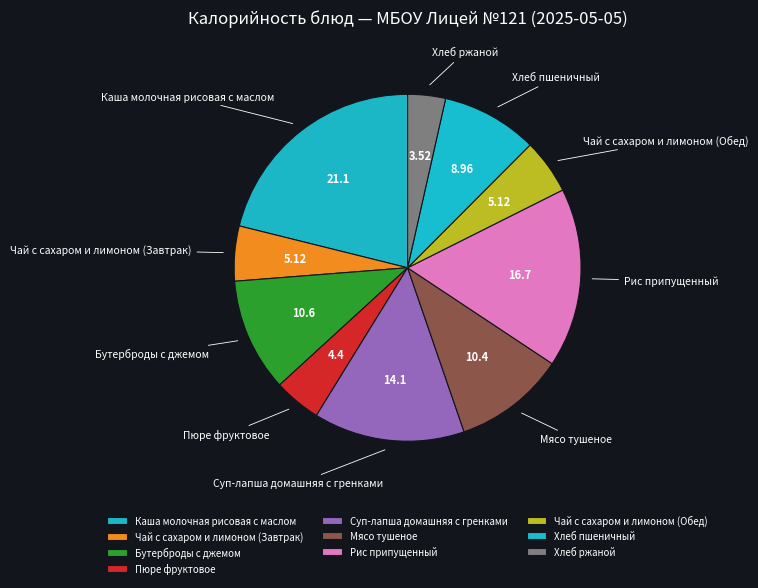

Which category has the biggest portion of the pie?

Каша молочная рисовая с маслом